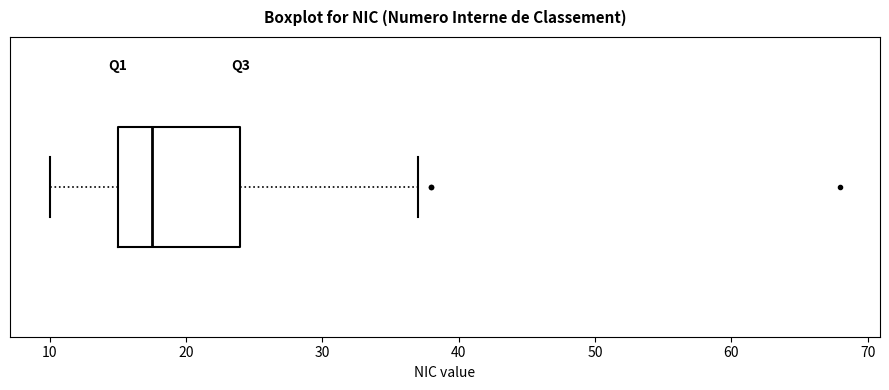

Where does the median line of the box sit on the x-axis? The values are not printed on the chart, so give them approximately, as read against the axis.

18